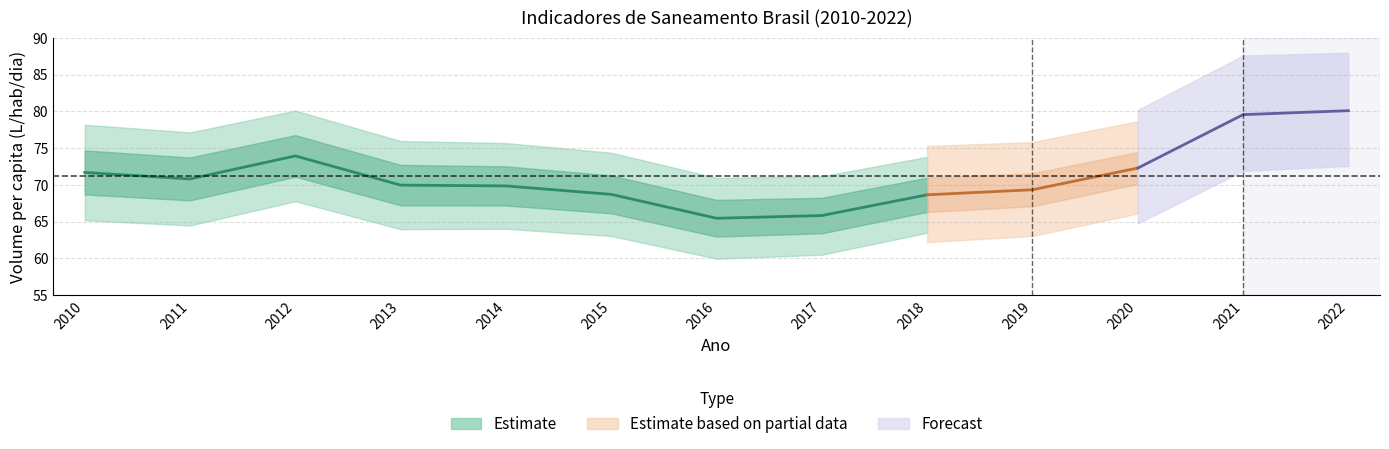

What is the difference between the second highest and minimum values in the Volume de água consumida per capita series?

14.1